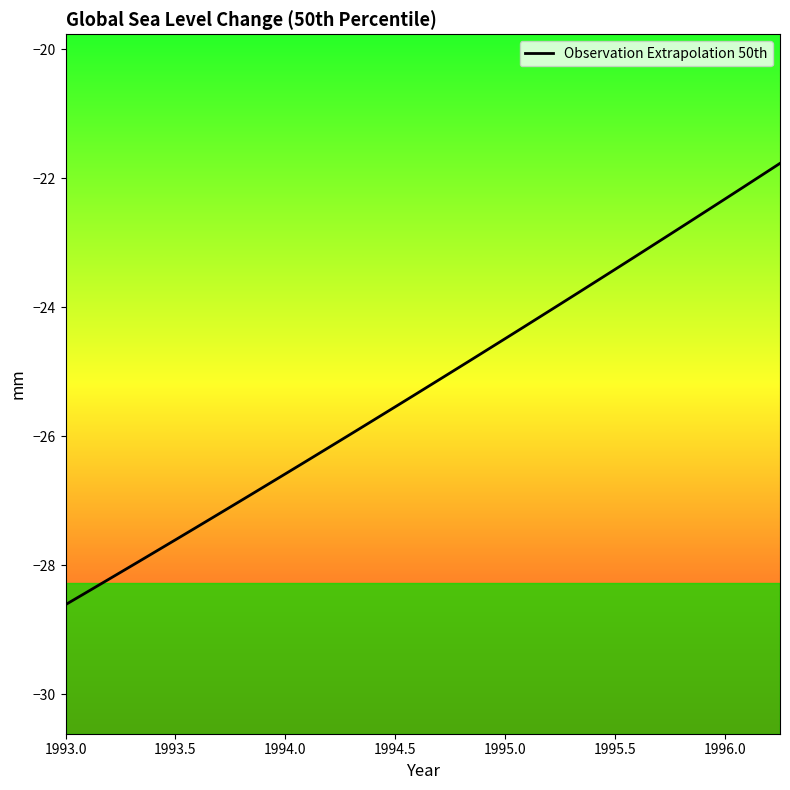

What is the maximum value shown in the chart?

-21.8